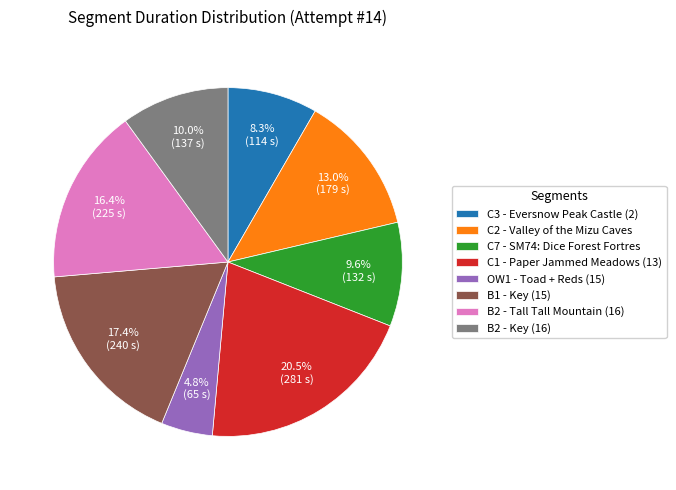

Combined, do C3 - Eversnow Peak Castle (2) and B1 - Key (15) account for over 50%?

No